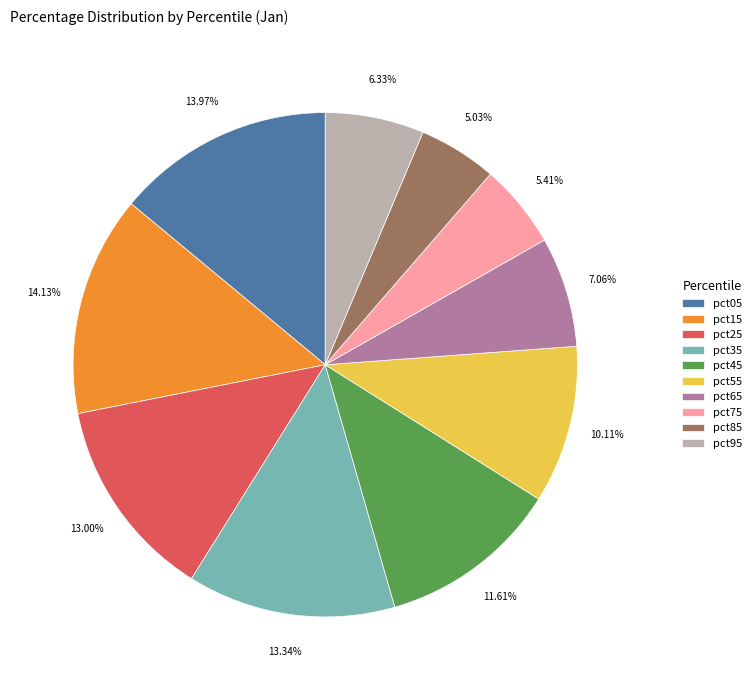

To the nearest percent, what portion does pct05 represent?

14%